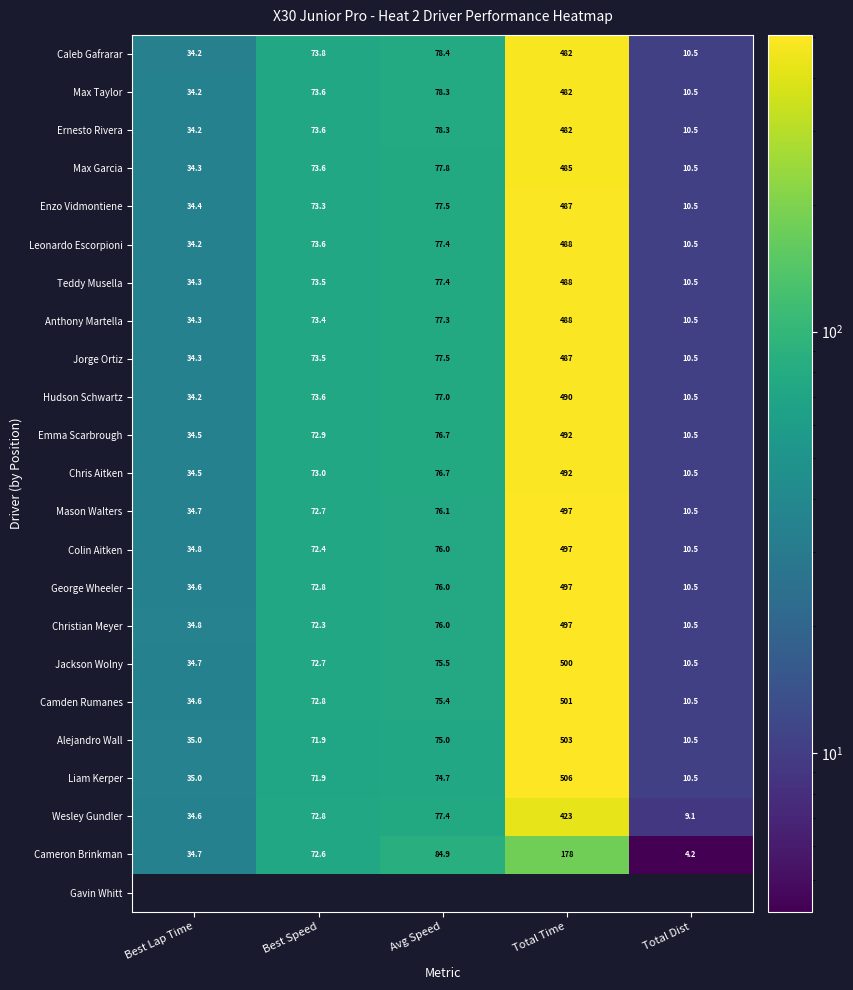

List the labels in order of Colin Aitken value, largest first.

Total Time, Avg Speed, Best Speed, Best Lap Time, Total Dist